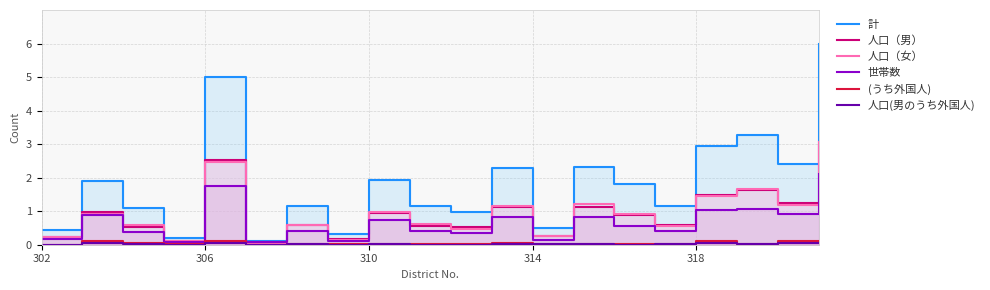

How many lines are shown in the chart?

6